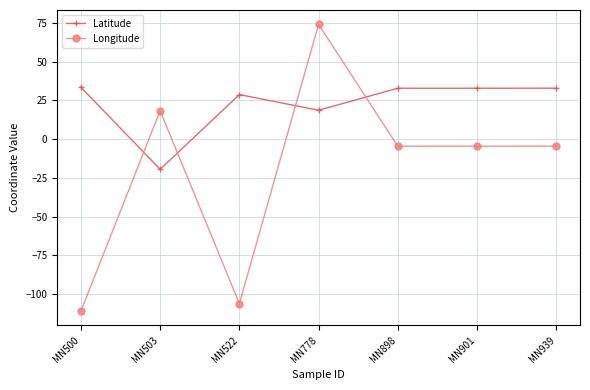

True or false: Latitude has a value of 32.8 at MN901.

True